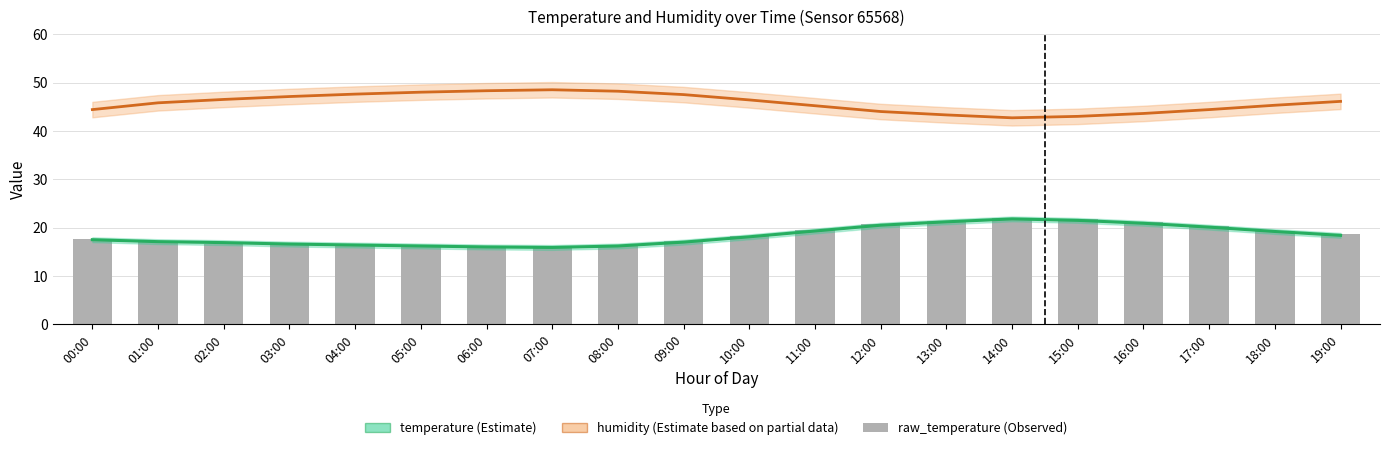

What is the difference between the second highest and minimum values?

5.8